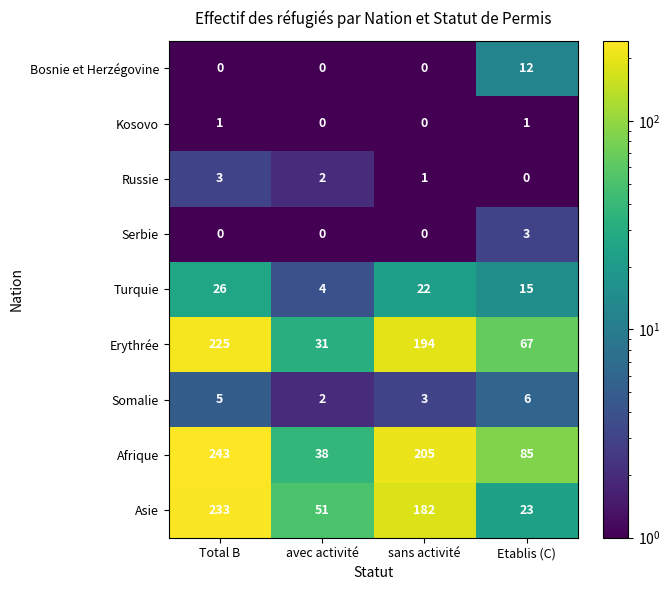

What is the average value of the Afrique series?

143